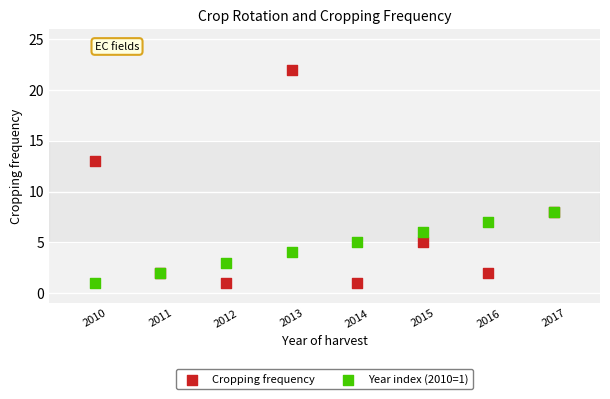

Which series has the widest spread of Y values?

Cropping frequency